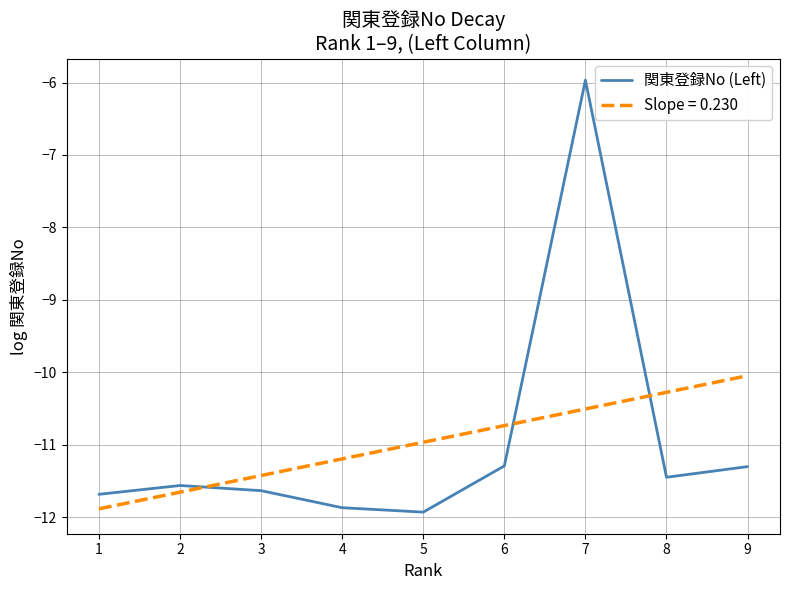

Between 7 and 9, which series saw the biggest shift?

関東登録No (Left)